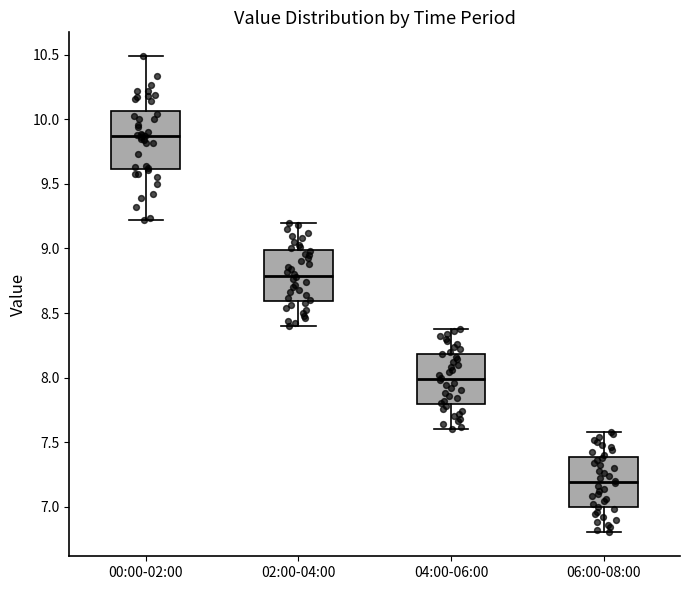

Comparing the boxes themselves (not the whiskers), which one is the tallest?

00:00-02:00